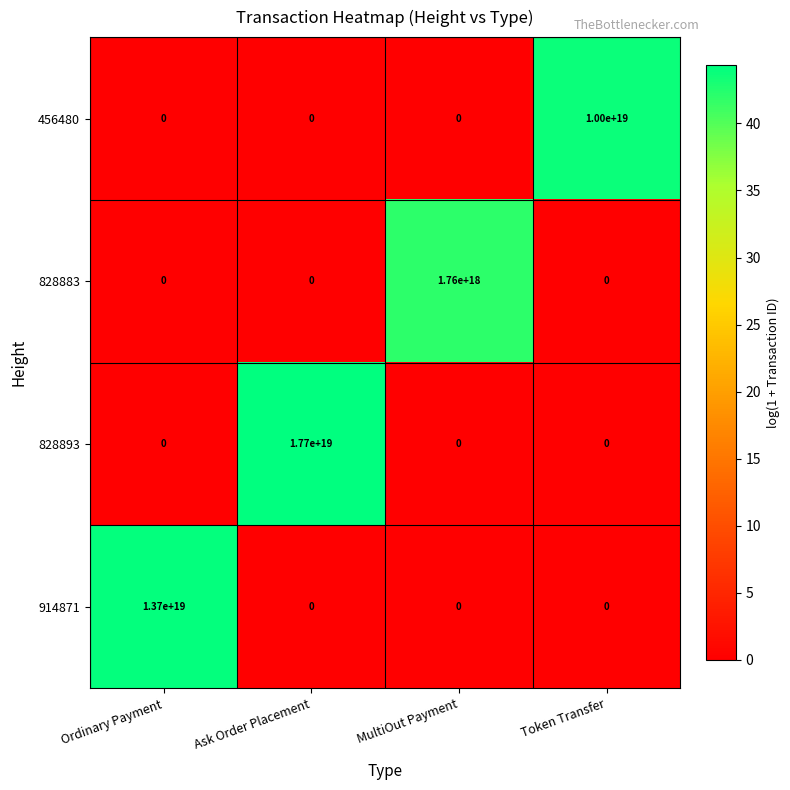

The 914871 series shows 0 at Ask Order Placement. True or false?

True